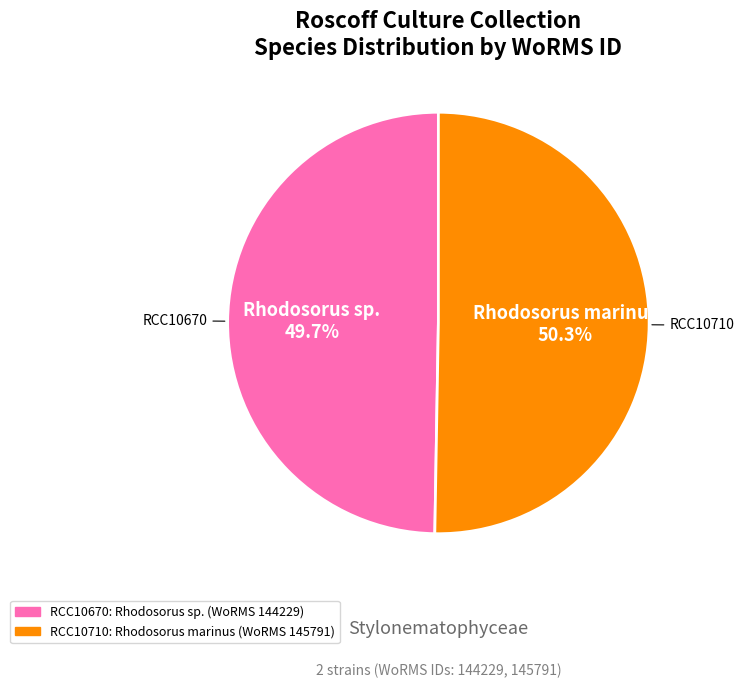

Approximately how many times larger is the value at RCC10710 compared to RCC10670?

1.0